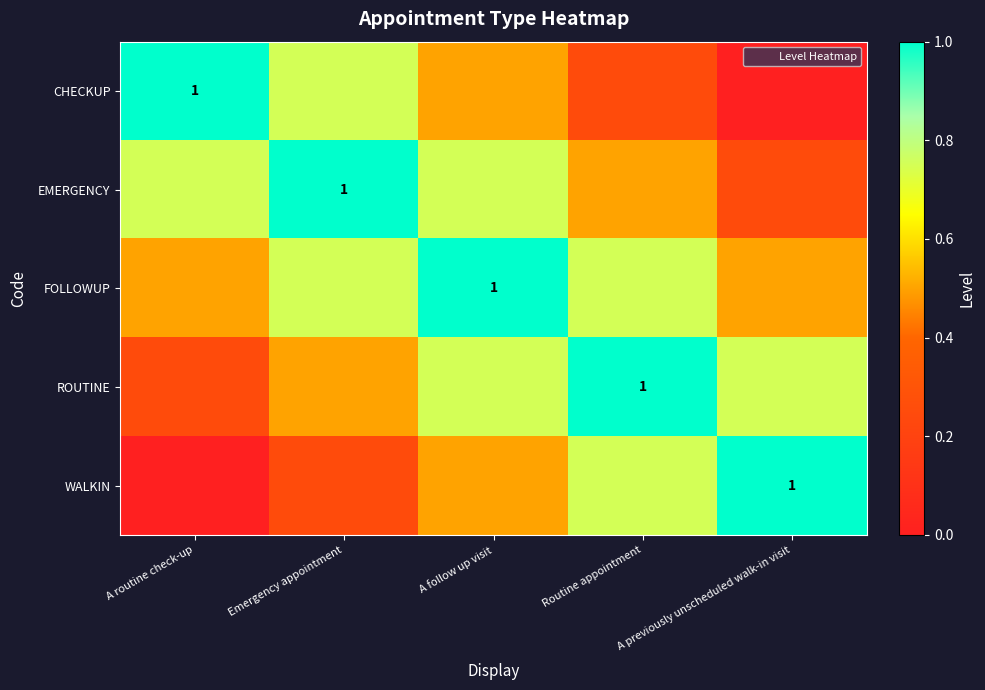

Count the number of data series in this chart.

5